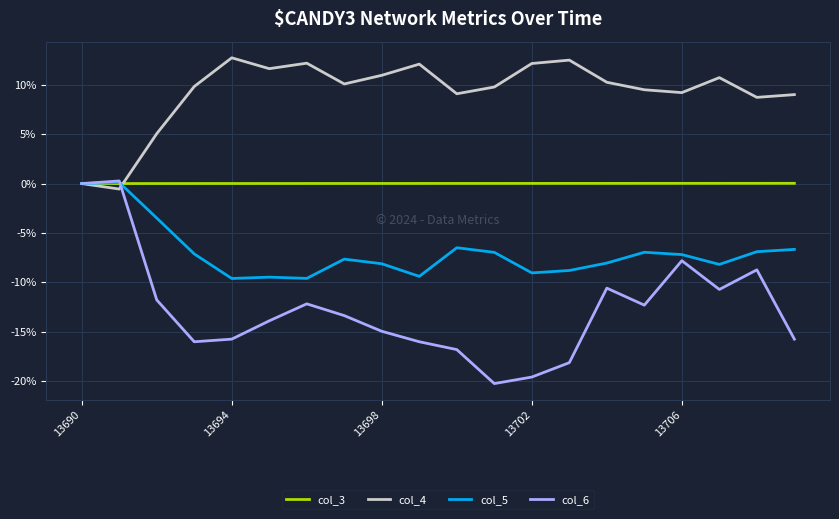

What is the minimum value for col_5?

-9.6